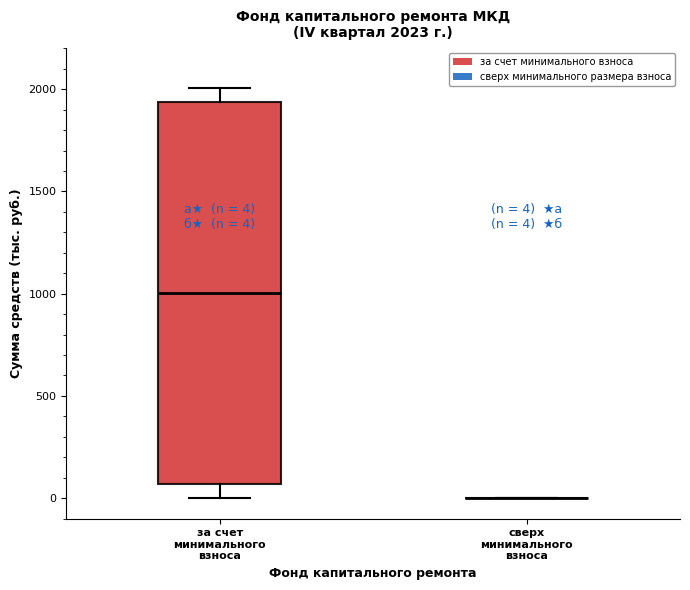

Which box is the tallest, from its lower edge to its upper edge?

за счет минимального взноса